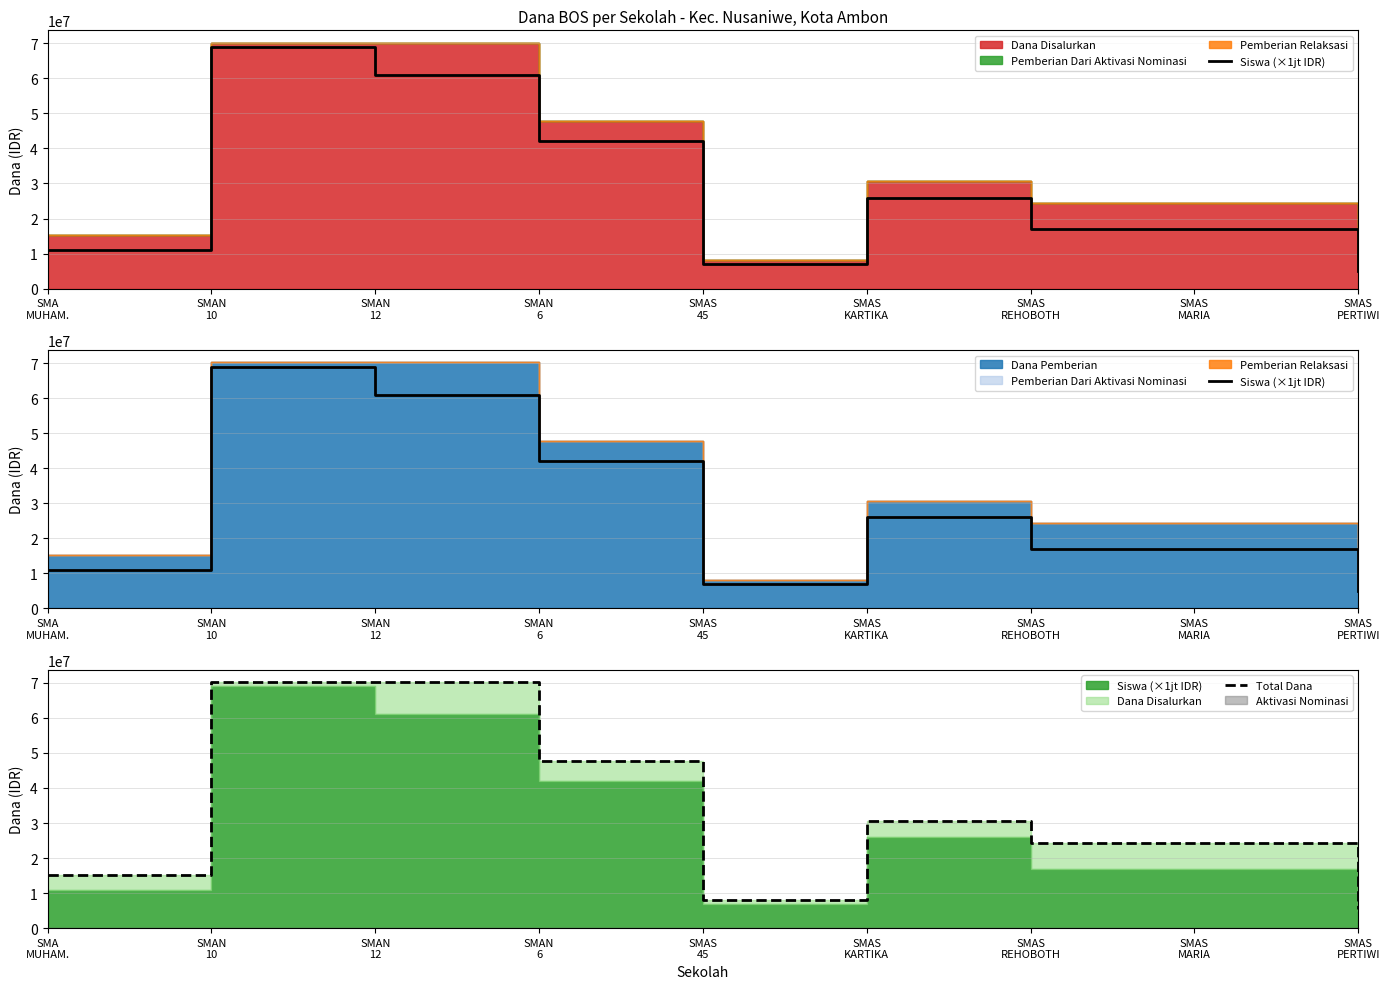

How many values in the Total Dana series are below 24300000?

3